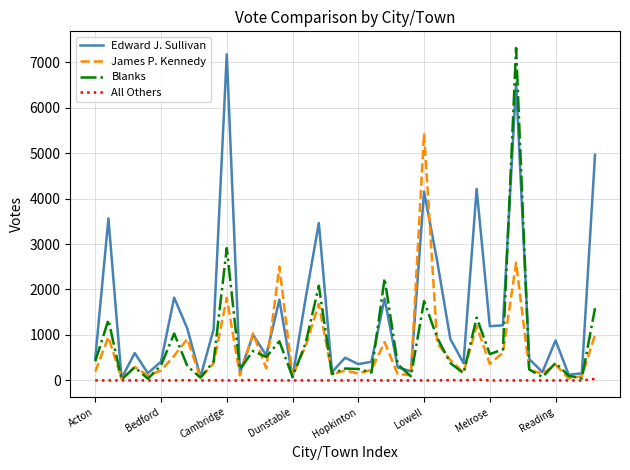

What is the maximum value shown in the chart?

7312